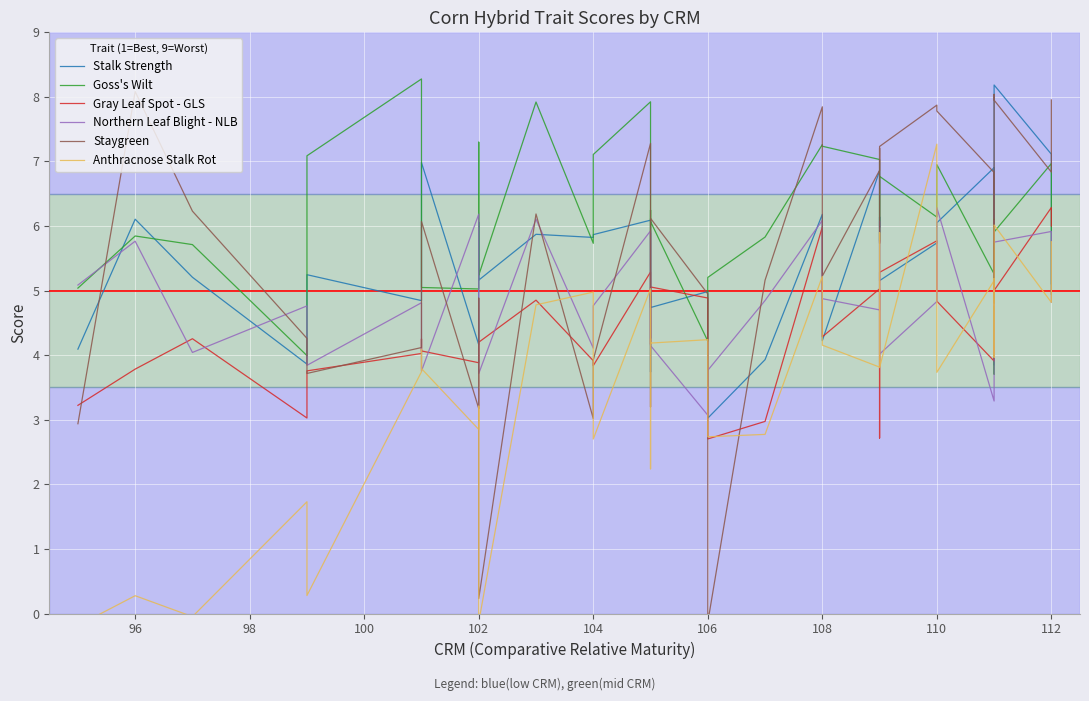

In Gray Leaf Spot - GLS, how many points are higher than both neighbors (excluding endpoints)?

12